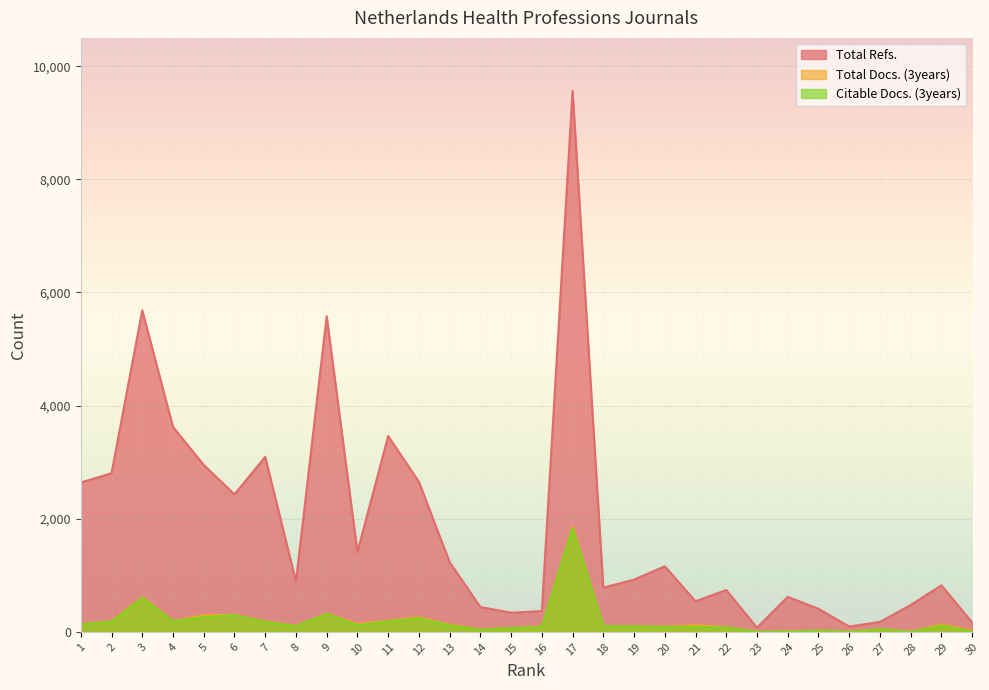

Which series has the largest range (max minus min)?

Total Refs.